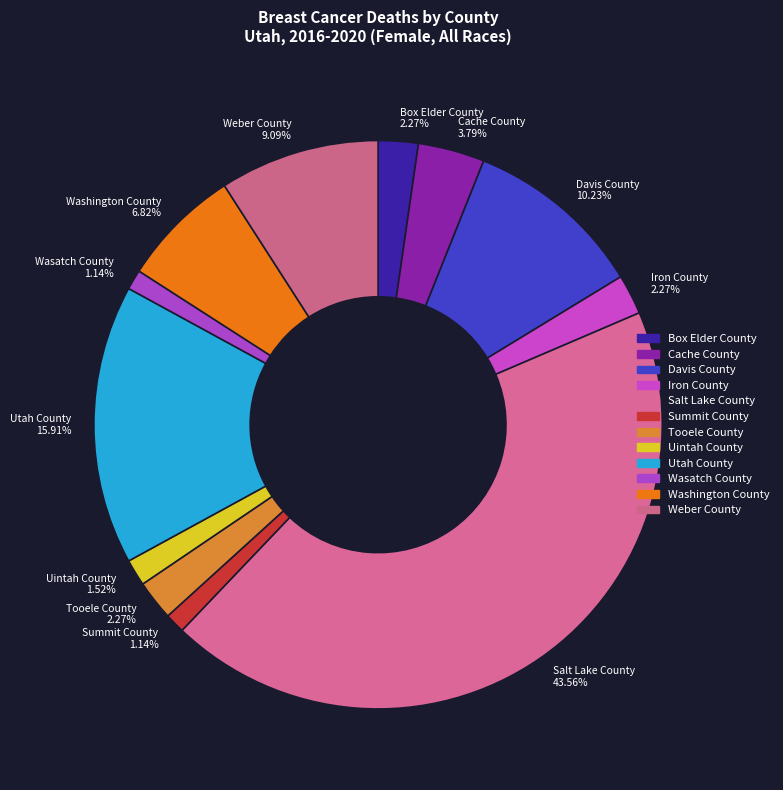

Is there any slice that represents more than half of the pie?

No